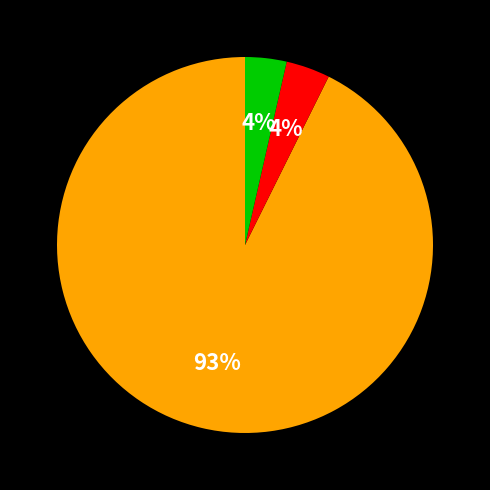

To the nearest percent, what is the average slice percentage?

33%